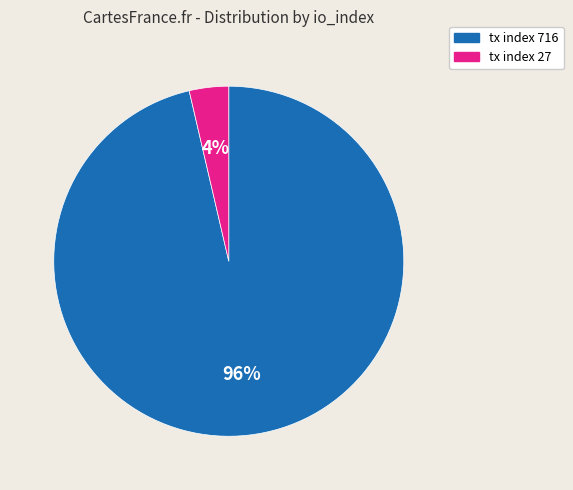

To the nearest percent, what is the average slice percentage?

50%